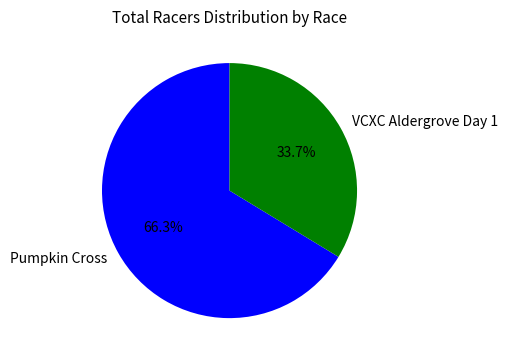

What is the ratio of the value at Pumpkin Cross to the value at VCXC Aldergrove Day 1?

2.0